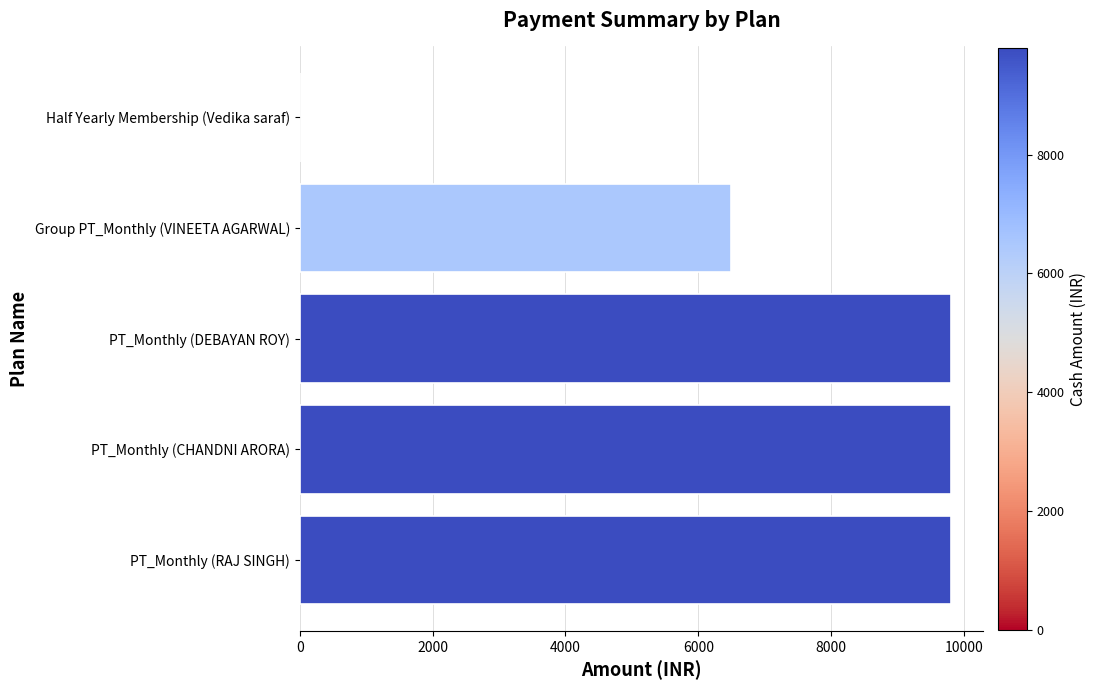

How many distinct data groups are displayed?

1